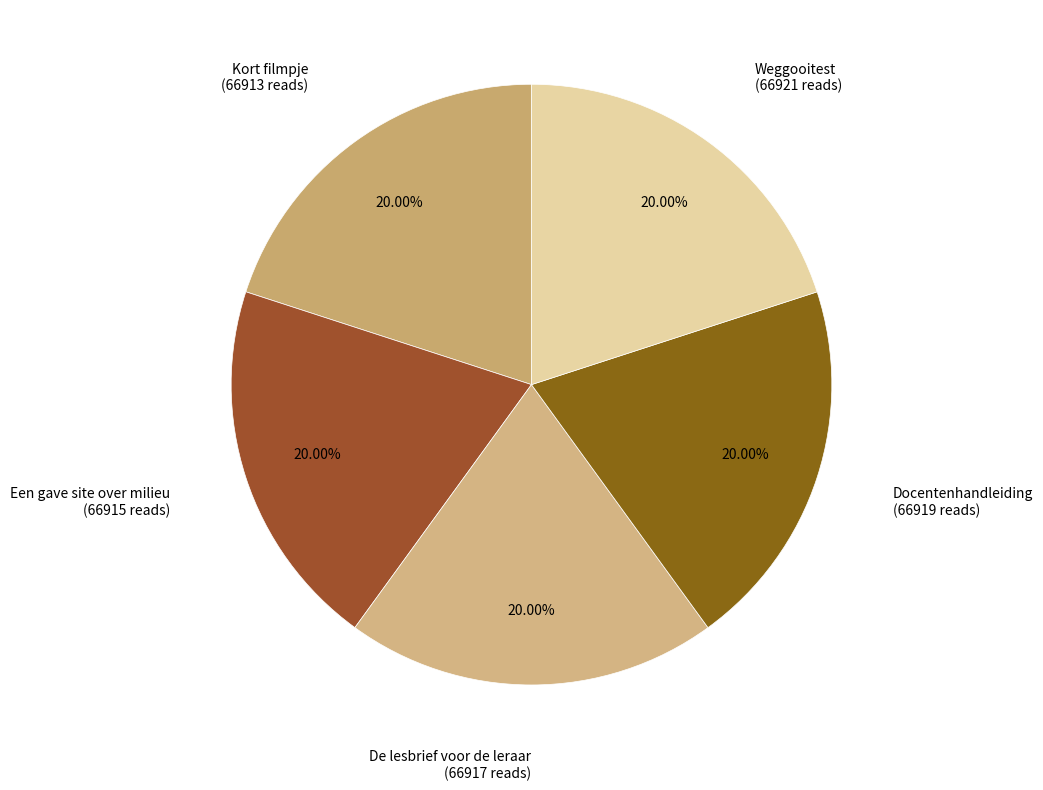

Do Weggooitest and Een gave site over milieu together represent more than half of the pie?

No